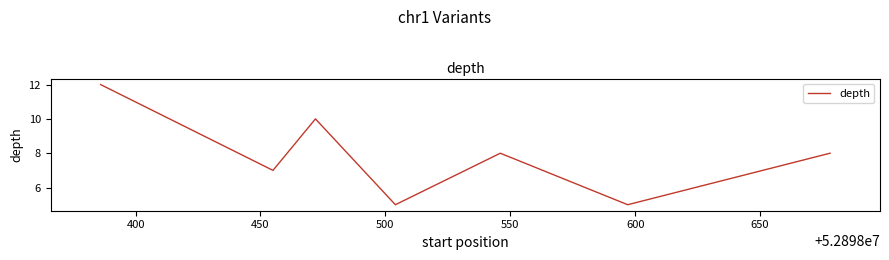

What is the smallest value displayed?

5